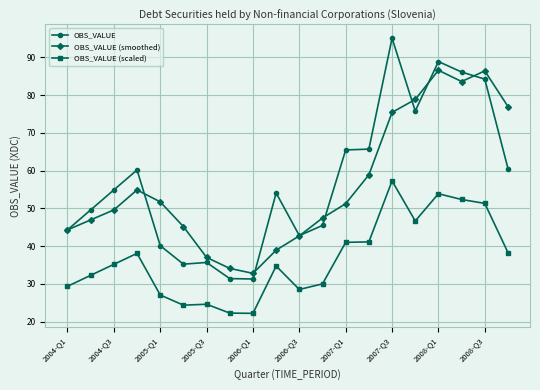

What is the value of the OBS_VALUE (smoothed) point at the 9th from the left?

32.8